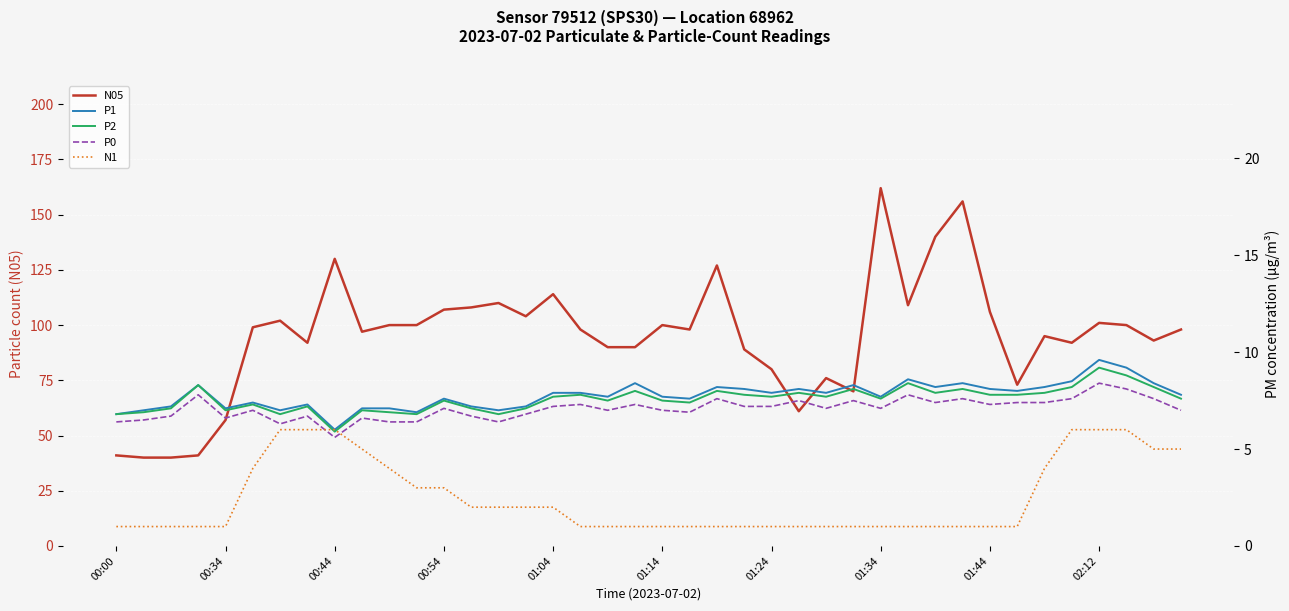

How many distinct data groups are displayed?

5